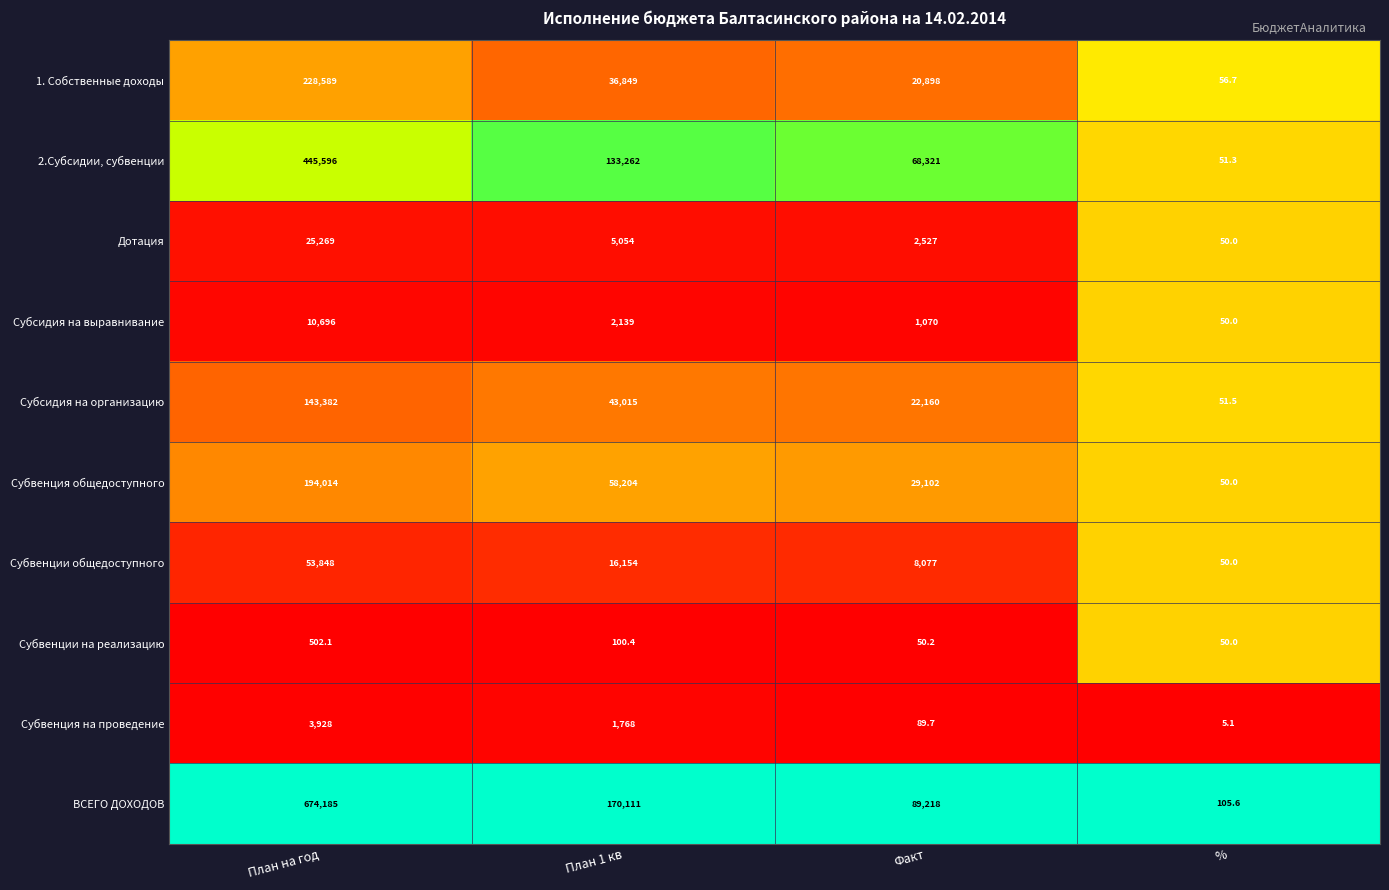

How many 2.Субсидии, субвенции values are between 68321 and 445596?

3